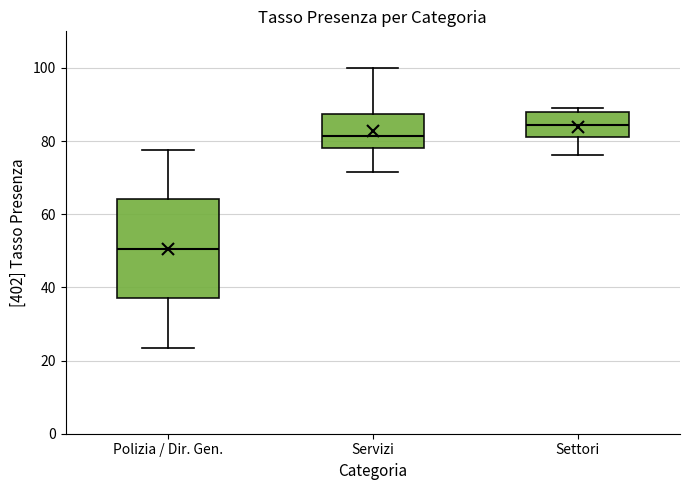

Comparing the boxes themselves (not the whiskers), which one is the tallest?

Polizia / Dir. Gen.